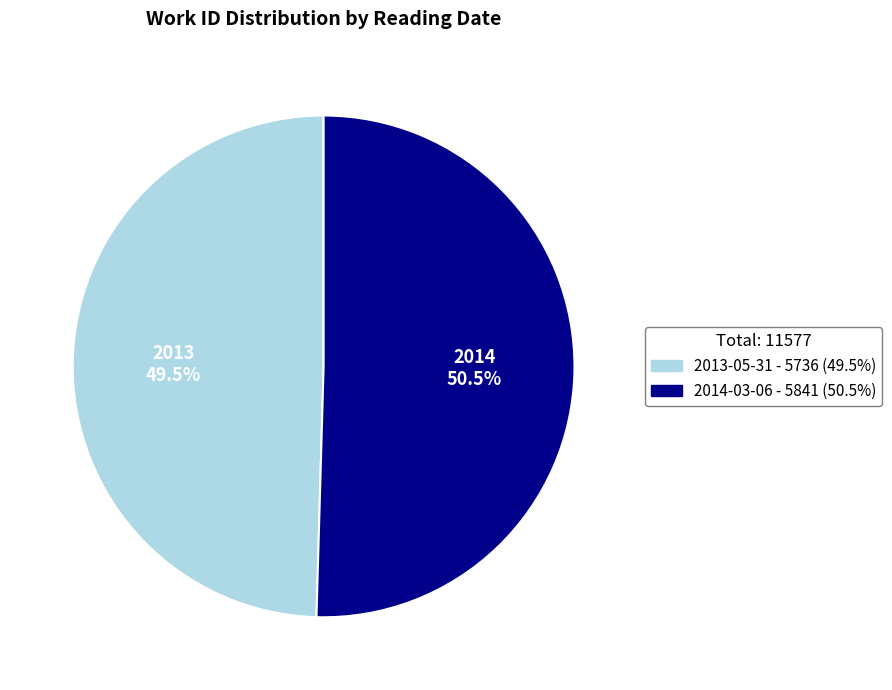

What is the smallest slice in the pie chart?

2013-05-31